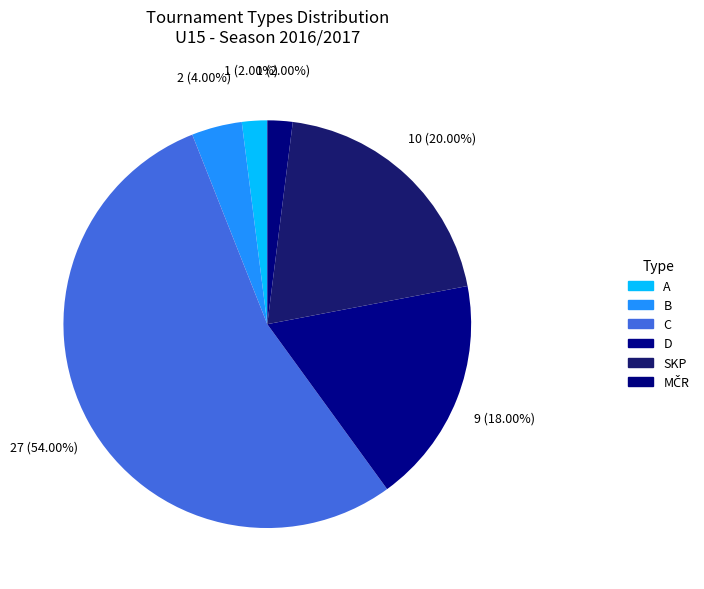

Do B and A together represent more than half of the pie?

No